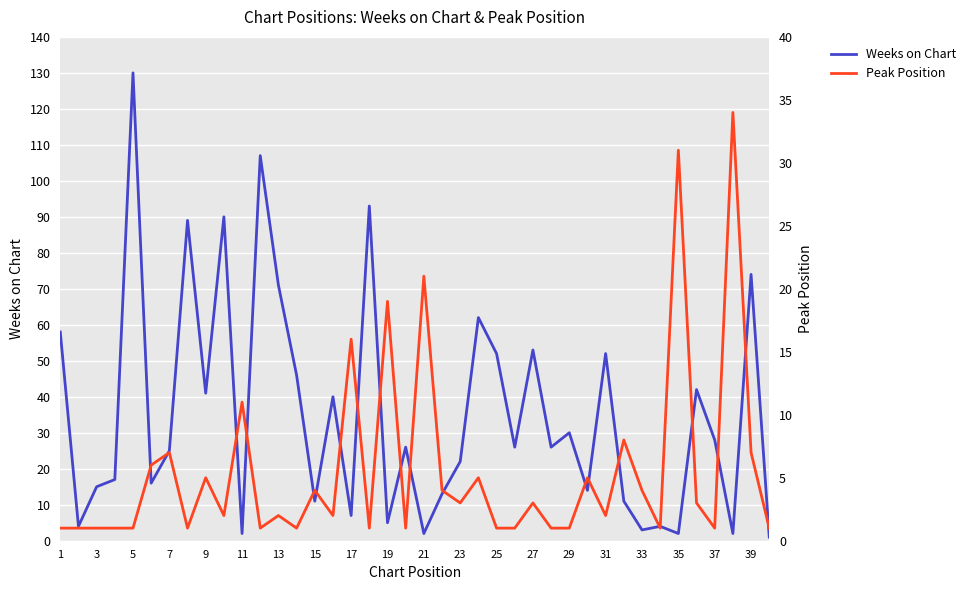

In Weeks on Chart, how many points are higher than both neighbors (excluding endpoints)?

14